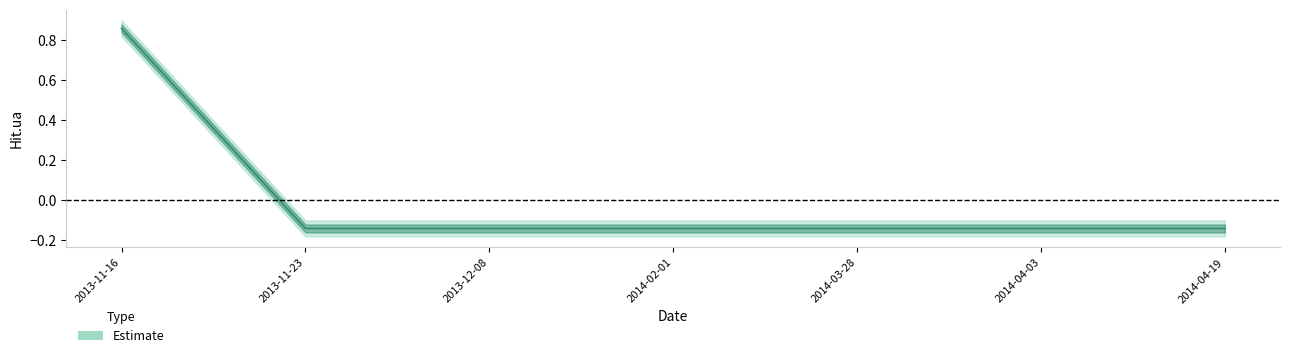

What is the label of the 5th point from the right?

2013-12-08